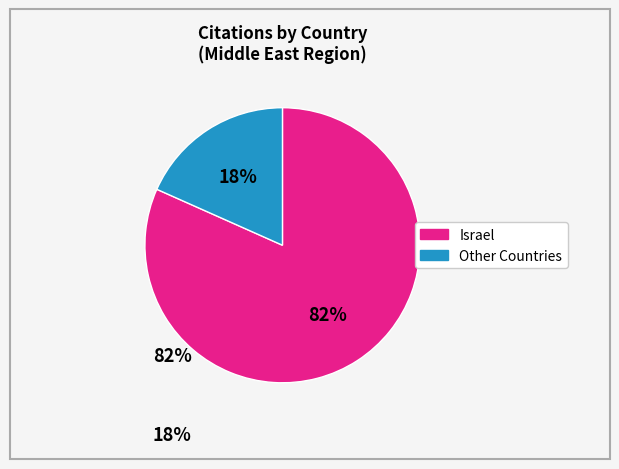

Which has a higher value, Israel or Other Countries?

Israel